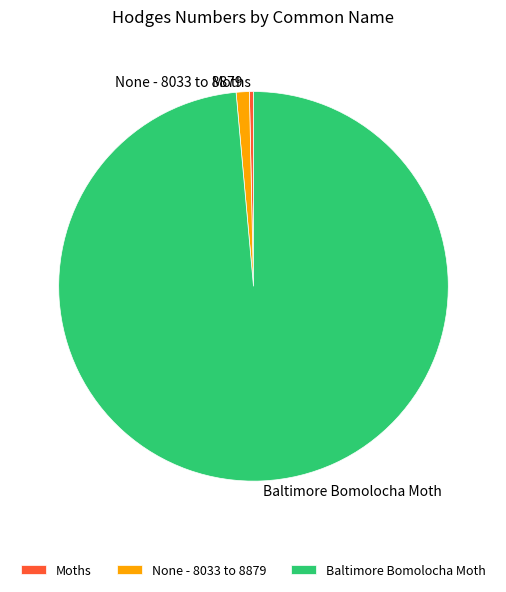

Which category accounts for the majority?

Baltimore Bomolocha Moth